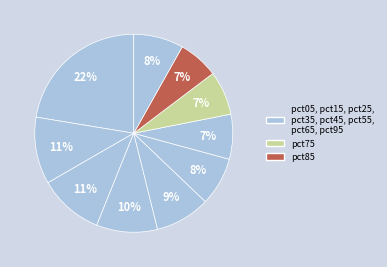

Rank the categories by value from lowest to highest.

pct85, pct75, pct65, pct55, pct95, pct45, pct35, pct25, pct15, pct05